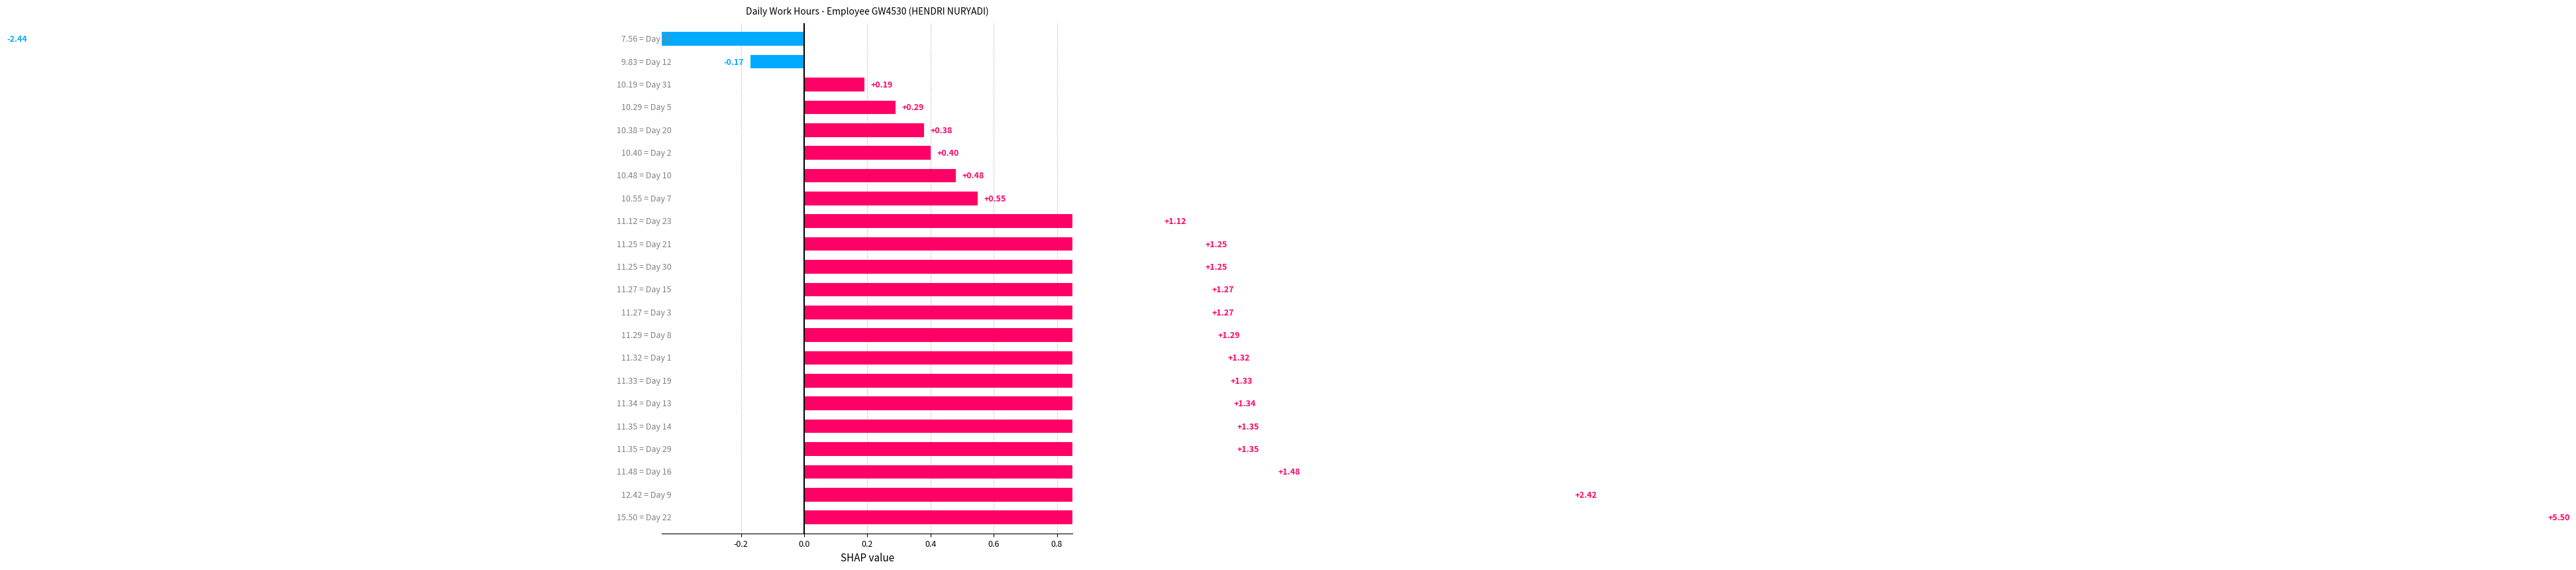

How many bars are there in total?

22